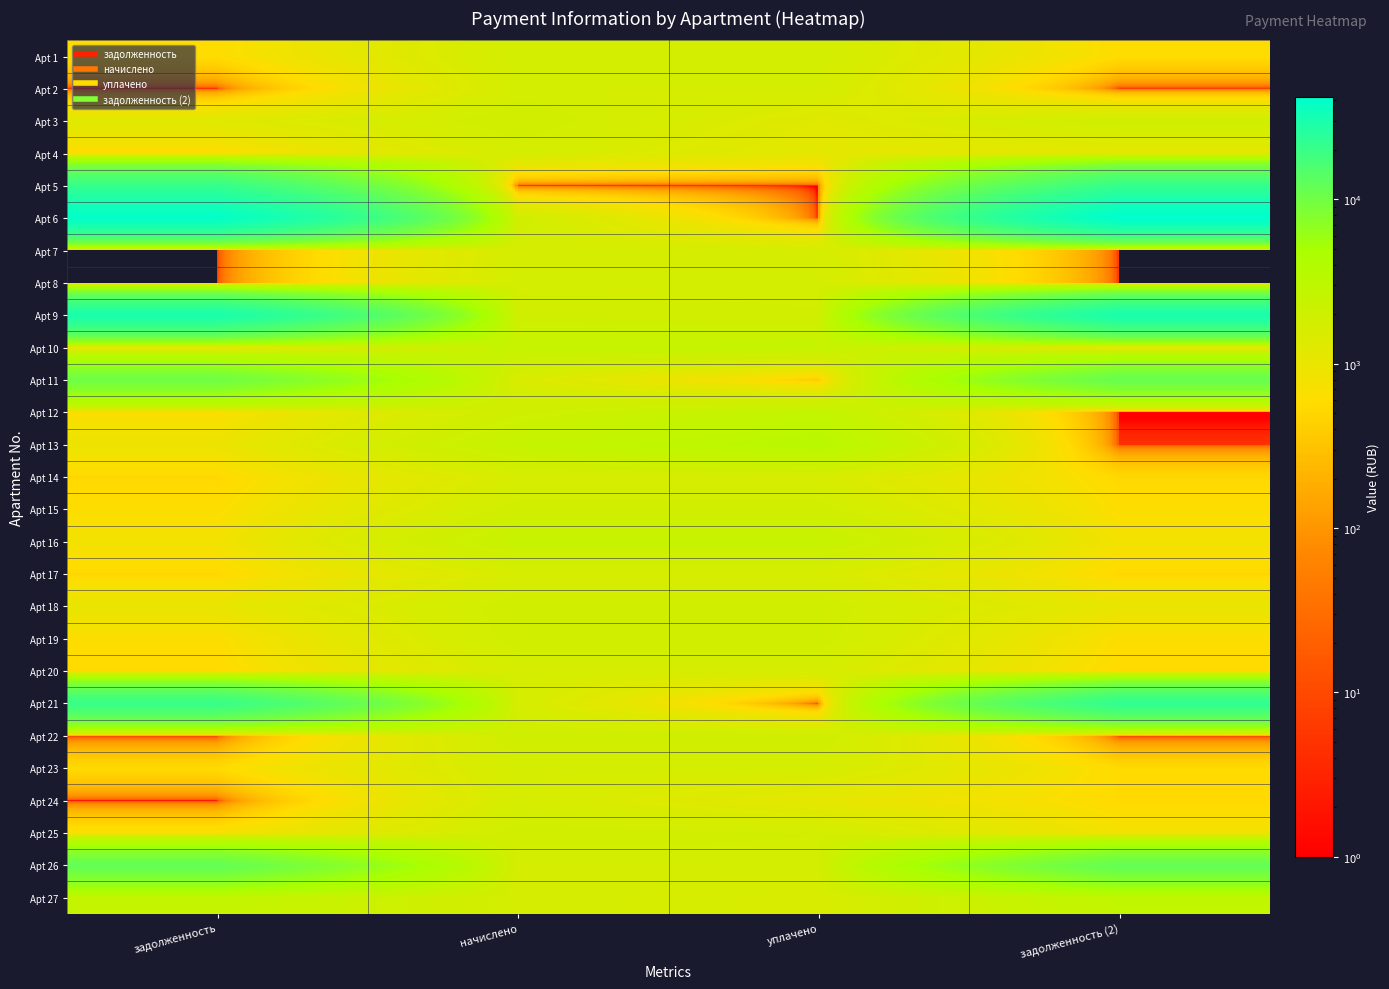

What is the spread (max minus min) of values at уплачено?

3356.2